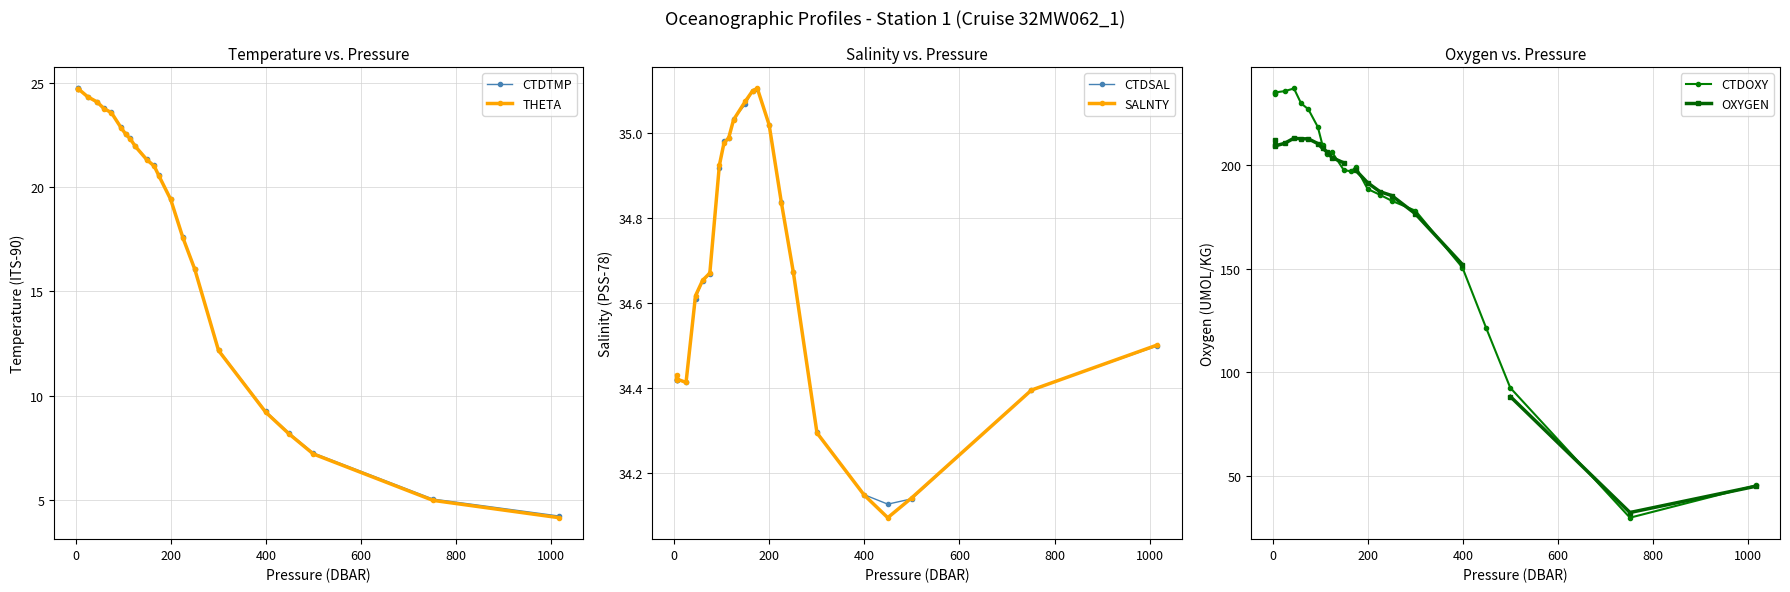

What is the greatest value displayed?

237.0